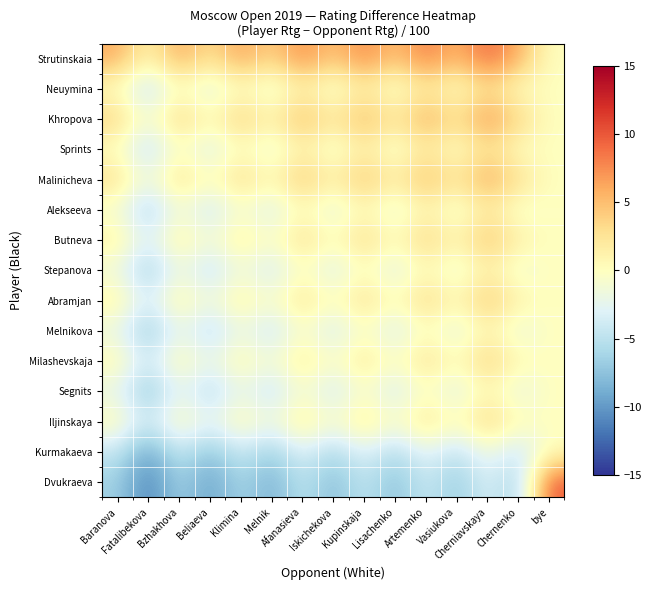

Reading left to right, extract all data points from this chart.

Strutinskaia: Baranova=6.0	Fatalibekova=1.0	Bzhakhova=6.1	Beliaeva=2.8	Klimina=6.4	Melnik=3.7	Afanasieva=7.6	Iskichekova=4.4	Kupinskaja=7.8	Lisachenko=4.6	Artemenko=8.2	Vasiukova=5.4	Cherniavskaya=9.2	Chernenko=5.9	bye=0.0
Neuymina: Baranova=-0.1	Fatalibekova=-5.1	Bzhakhova=0.1	Beliaeva=-3.2	Klimina=0.3	Melnik=-2.4	Afanasieva=1.5	Iskichekova=-1.7	Kupinskaja=1.7	Lisachenko=-1.4	Artemenko=2.1	Vasiukova=-0.7	Cherniavskaya=3.1	Chernenko=-0.2	bye=0.0
Khropova: Baranova=3.7	Fatalibekova=-1.2	Bzhakhova=3.9	Beliaeva=0.6	Klimina=4.2	Melnik=1.5	Afanasieva=5.4	Iskichekova=2.2	Kupinskaja=5.6	Lisachenko=2.4	Artemenko=6.0	Vasiukova=3.2	Cherniavskaya=7.0	Chernenko=3.7	bye=0.0
Sprints: Baranova=-0.2	Fatalibekova=-5.2	Bzhakhova=-0.1	Beliaeva=-3.4	Klimina=0.2	Melnik=-2.5	Afanasieva=1.4	Iskichekova=-1.8	Kupinskaja=1.6	Lisachenko=-1.5	Artemenko=2.0	Vasiukova=-0.8	Cherniavskaya=3.0	Chernenko=-0.3	bye=0.0
Malinicheva: Baranova=3.0	Fatalibekova=-2.0	Bzhakhova=3.2	Beliaeva=-0.1	Klimina=3.4	Melnik=0.8	Afanasieva=4.6	Iskichekova=1.5	Kupinskaja=4.9	Lisachenko=1.7	Artemenko=5.3	Vasiukova=2.4	Cherniavskaya=6.2	Chernenko=3.0	bye=0.0
Alekseeva: Baranova=-1.2	Fatalibekova=-6.2	Bzhakhova=-1.0	Beliaeva=-4.3	Klimina=-0.7	Melnik=-3.4	Afanasieva=0.5	Iskichekova=-2.7	Kupinskaja=0.7	Lisachenko=-2.5	Artemenko=1.1	Vasiukova=-1.8	Cherniavskaya=2.1	Chernenko=-1.2	bye=0.0
Butneva: Baranova=1.6	Fatalibekova=-3.4	Bzhakhova=1.8	Beliaeva=-1.5	Klimina=2.0	Melnik=-0.7	Afanasieva=3.2	Iskichekova=0.1	Kupinskaja=3.5	Lisachenko=0.3	Artemenko=3.9	Vasiukova=1.0	Cherniavskaya=4.8	Chernenko=1.6	bye=0.0
Stepanova: Baranova=-1.7	Fatalibekova=-6.7	Bzhakhova=-1.5	Beliaeva=-4.8	Klimina=-1.3	Melnik=-4.0	Afanasieva=-0.1	Iskichekova=-3.2	Kupinskaja=0.1	Lisachenko=-3.0	Artemenko=0.6	Vasiukova=-2.3	Cherniavskaya=1.5	Chernenko=-1.7	bye=0.0
Abramjan: Baranova=1.3	Fatalibekova=-3.7	Bzhakhova=1.5	Beliaeva=-1.8	Klimina=1.8	Melnik=-0.9	Afanasieva=3.0	Iskichekova=-0.2	Kupinskaja=3.2	Lisachenko=0.0	Artemenko=3.6	Vasiukova=0.8	Cherniavskaya=4.6	Chernenko=1.3	bye=0.0
Melnikova: Baranova=-2.2	Fatalibekova=-7.2	Bzhakhova=-2.0	Beliaeva=-5.3	Klimina=-1.7	Melnik=-4.4	Afanasieva=-0.6	Iskichekova=-3.7	Kupinskaja=-0.3	Lisachenko=-3.5	Artemenko=0.1	Vasiukova=-2.8	Cherniavskaya=1.1	Chernenko=-2.2	bye=0.0
Milashevskaja: Baranova=0.8	Fatalibekova=-4.2	Bzhakhova=1.0	Beliaeva=-2.3	Klimina=1.2	Melnik=-1.5	Afanasieva=2.4	Iskichekova=-0.8	Kupinskaja=2.6	Lisachenko=-0.5	Artemenko=3.1	Vasiukova=0.2	Cherniavskaya=4.0	Chernenko=0.8	bye=0.0
Segnits: Baranova=-2.4	Fatalibekova=-7.4	Bzhakhova=-2.3	Beliaeva=-5.6	Klimina=-2.0	Melnik=-4.7	Afanasieva=-0.8	Iskichekova=-4.0	Kupinskaja=-0.6	Lisachenko=-3.8	Artemenko=-0.2	Vasiukova=-3.0	Cherniavskaya=0.8	Chernenko=-2.5	bye=0.0
Iljinskaya: Baranova=0.6	Fatalibekova=-4.4	Bzhakhova=0.7	Beliaeva=-2.6	Klimina=1.0	Melnik=-1.7	Afanasieva=2.2	Iskichekova=-1.0	Kupinskaja=2.4	Lisachenko=-0.8	Artemenko=2.8	Vasiukova=-0.0	Cherniavskaya=3.8	Chernenko=0.5	bye=0.0
Kurmakaeva: Baranova=-4.5	Fatalibekova=-9.5	Bzhakhova=-4.3	Beliaeva=-7.6	Klimina=-4.0	Melnik=-6.7	Afanasieva=-2.9	Iskichekova=-6.0	Kupinskaja=-2.6	Lisachenko=-5.8	Artemenko=-2.2	Vasiukova=-5.0	Cherniavskaya=-1.2	Chernenko=-4.5	bye=0.0
Dvukraeva: Baranova=-6.4	Fatalibekova=-11.4	Bzhakhova=-6.3	Beliaeva=-9.6	Klimina=-6.0	Melnik=-8.7	Afanasieva=-4.8	Iskichekova=-8.0	Kupinskaja=-4.6	Lisachenko=-7.8	Artemenko=-4.2	Vasiukova=-7.0	Cherniavskaya=-3.2	Chernenko=-6.5	bye=10.0